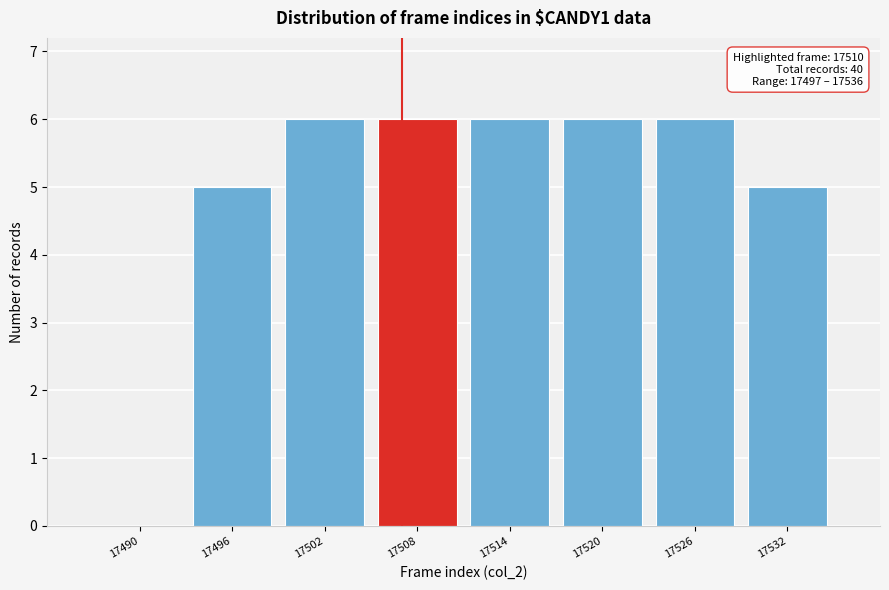

Reading right to left, extract all data points from this chart.

17532=5	17526=6	17520=6	17514=6	17508=6	17502=6	17496=5	17490=0